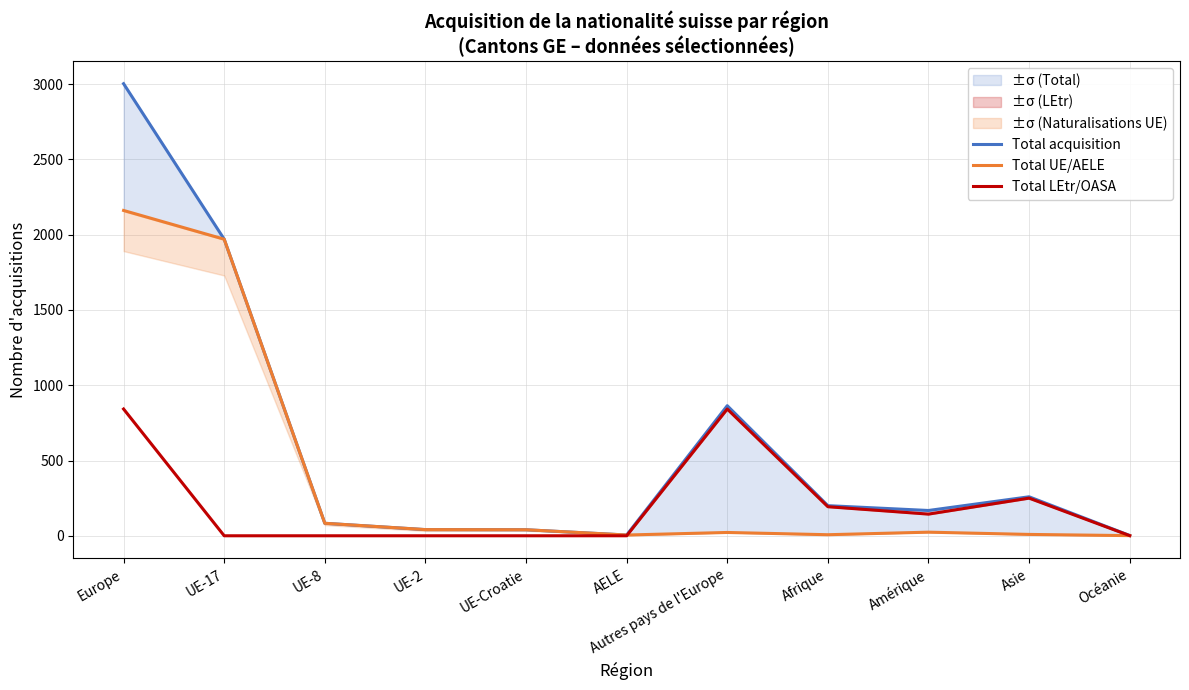

Is it true that Total acquisition equals 168 at Amérique?

True